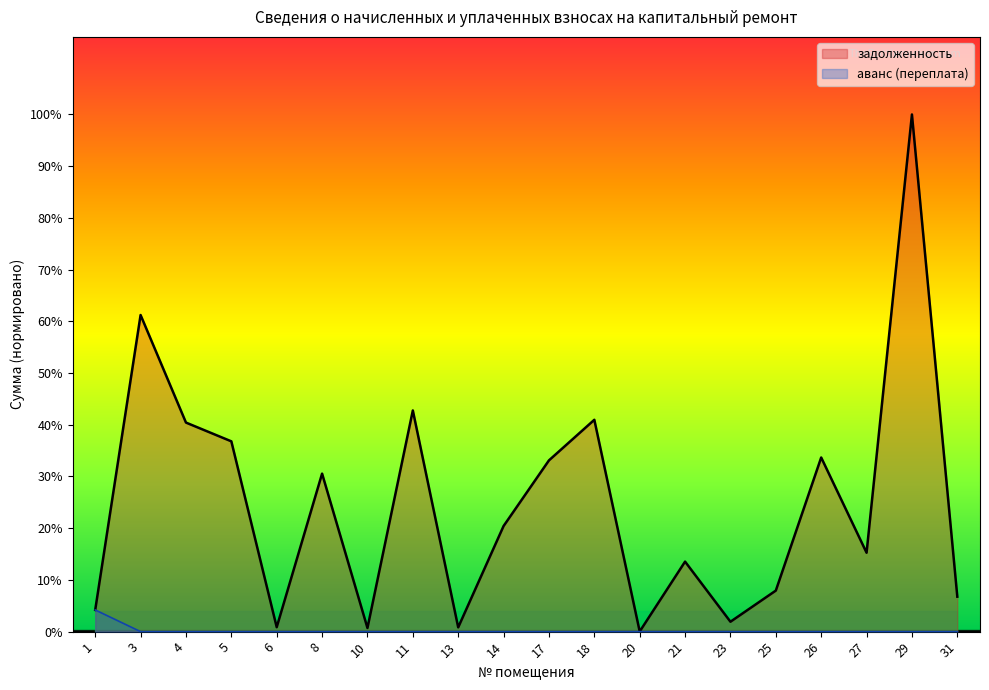

Which series has the largest total across all categories?

задолженность